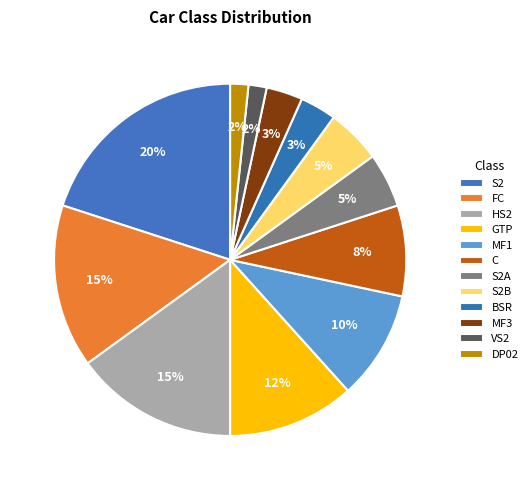

To the nearest percent, what percentage of the pie is DP02?

2%